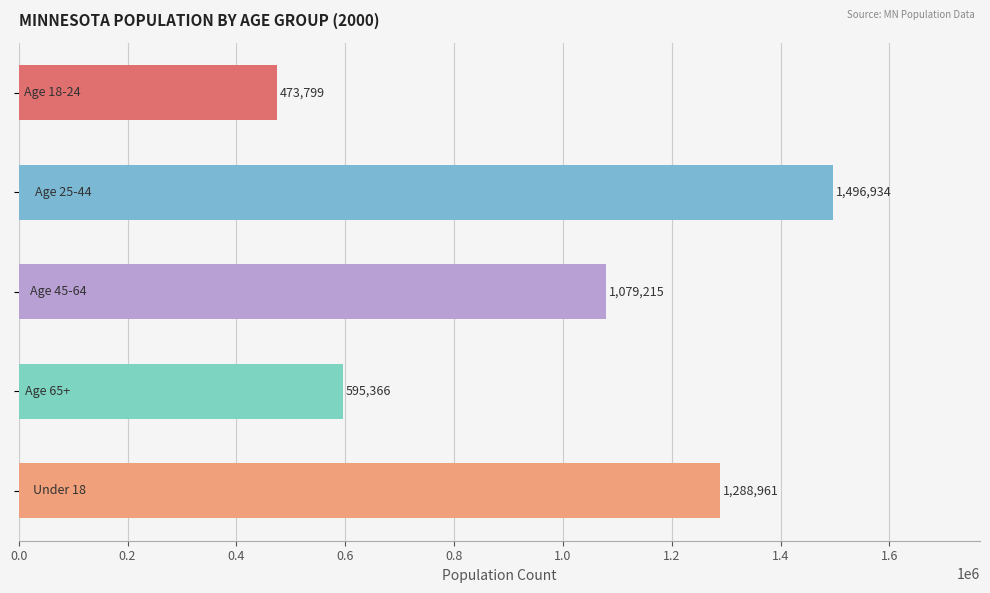

What is the sum of all values?

4934275